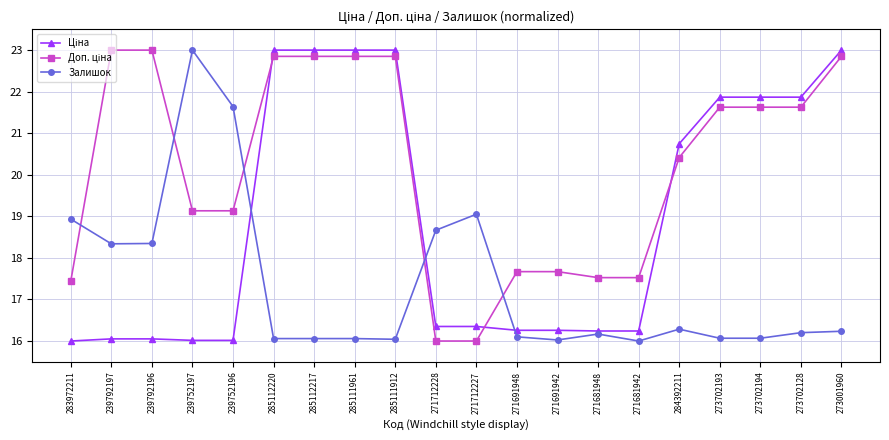

The value of Залишок at 239752197 is 5.0. True or false?

False